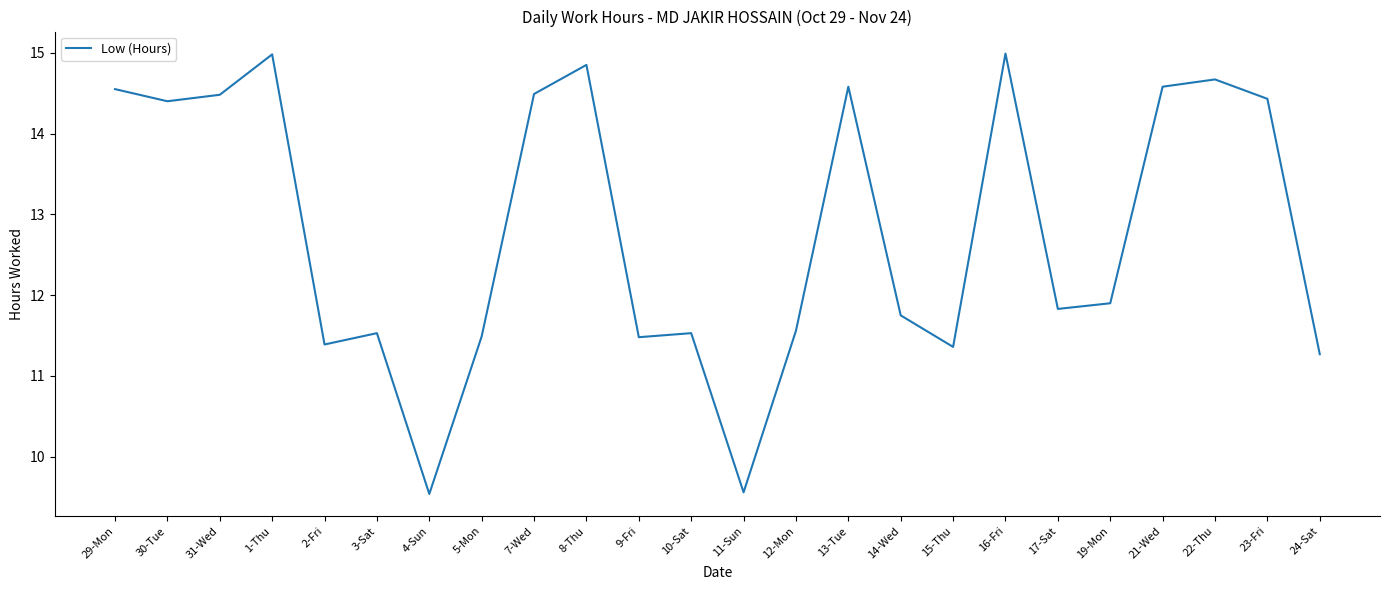

Approximately how many times larger is the value at 2-Fri compared to 31-Wed?

0.8